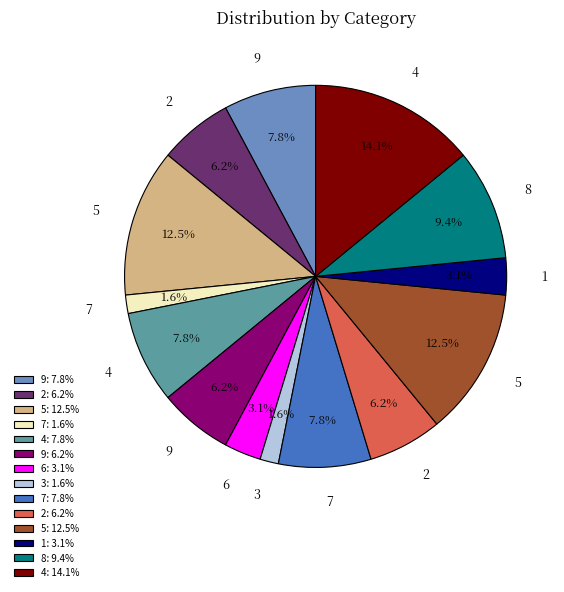

Is there a majority slice in this chart?

No